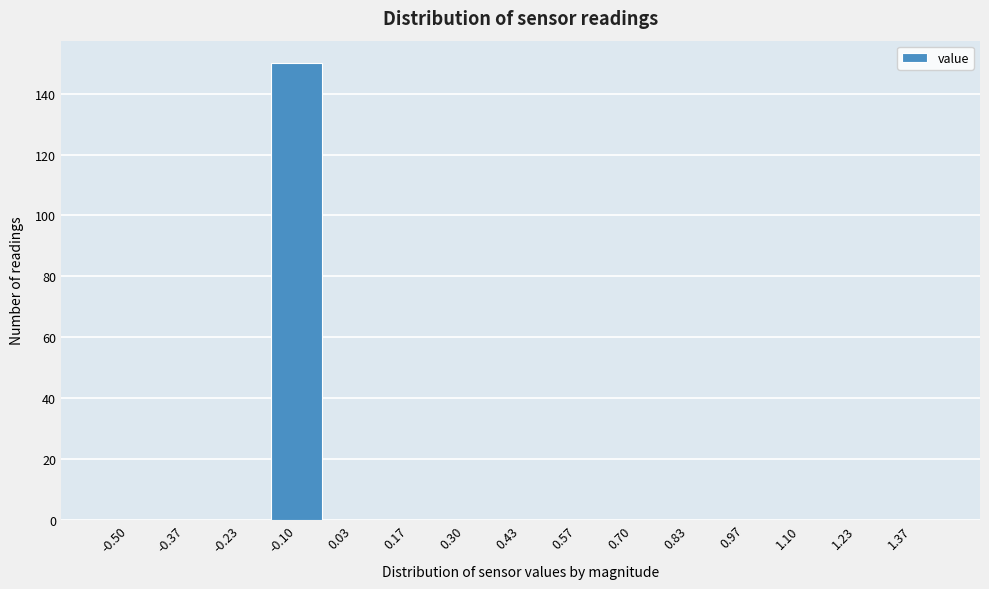

Reading left to right, extract all data points from this chart.

-0.50=0	-0.37=0	-0.23=0	-0.10=150	0.03=0	0.17=0	0.30=0	0.43=0	0.57=0	0.70=0	0.83=0	0.97=0	1.10=0	1.23=0	1.37=0